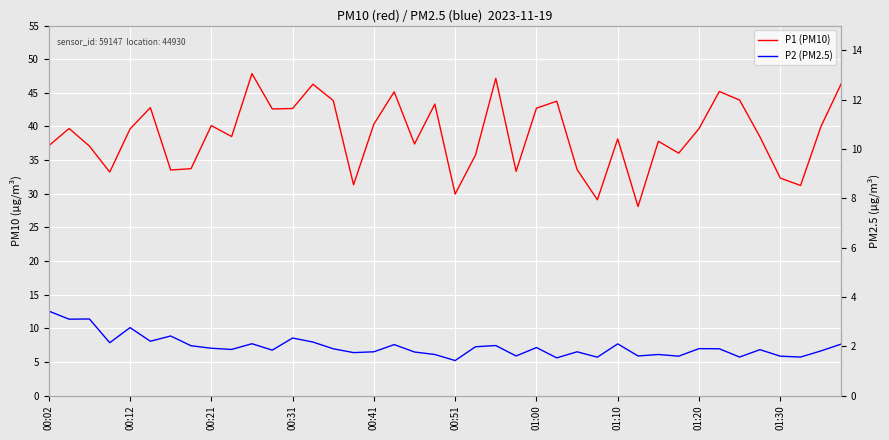

At how many categories does at least one series exceed 27?

40